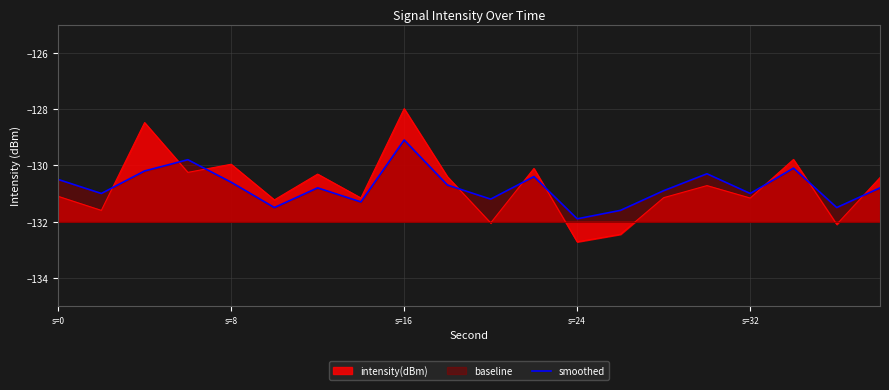

What is the greatest value displayed?

-128.0